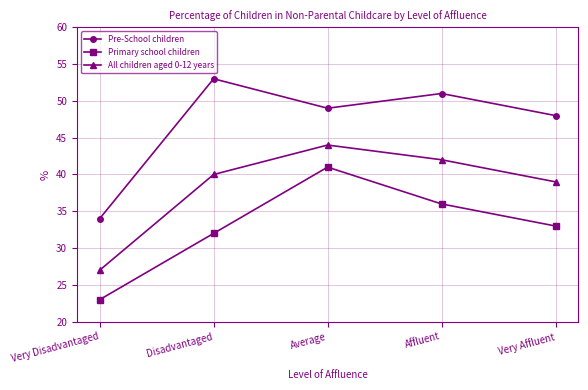

How many lines are shown in the chart?

3